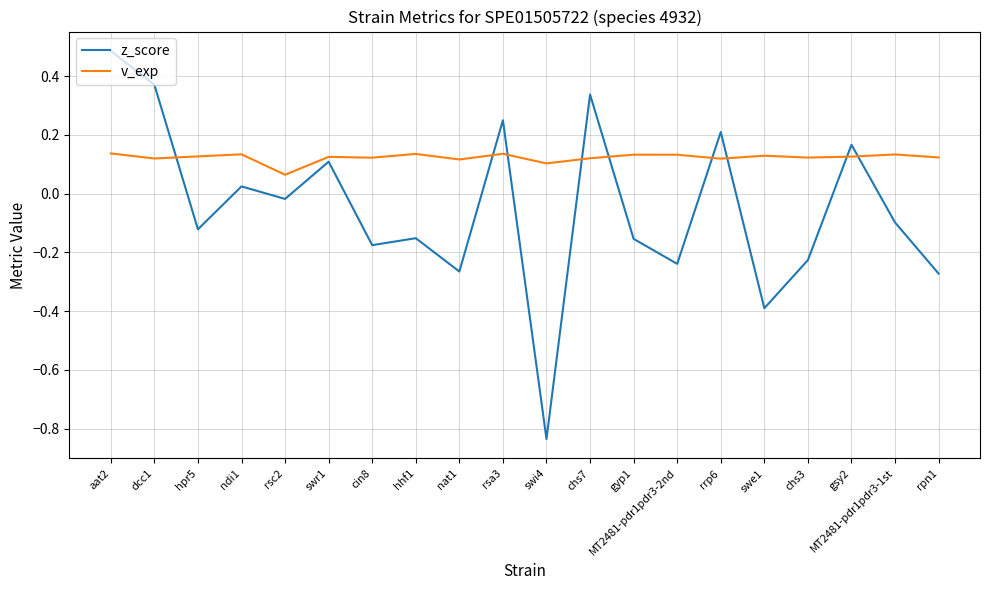

At which category is the sum across all series the highest?

aat2